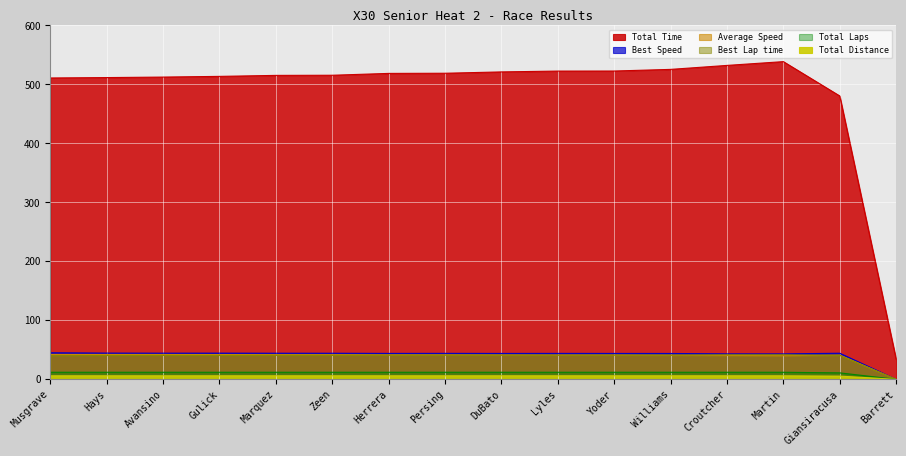

Between DuBato and Lyles, which is larger?

DuBato